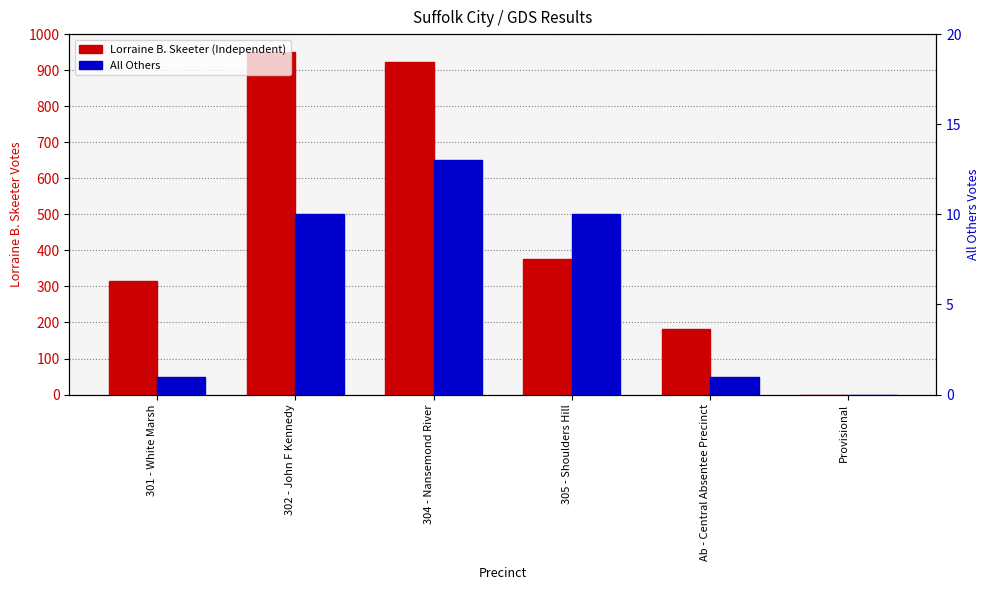

What position from the right is Provisional?

1